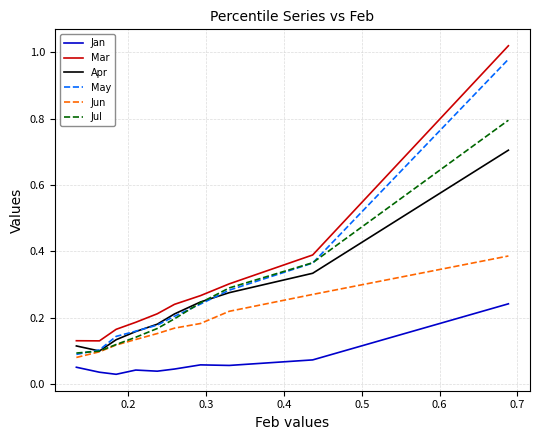

True or false: Mar and Jun cross at least once.

False